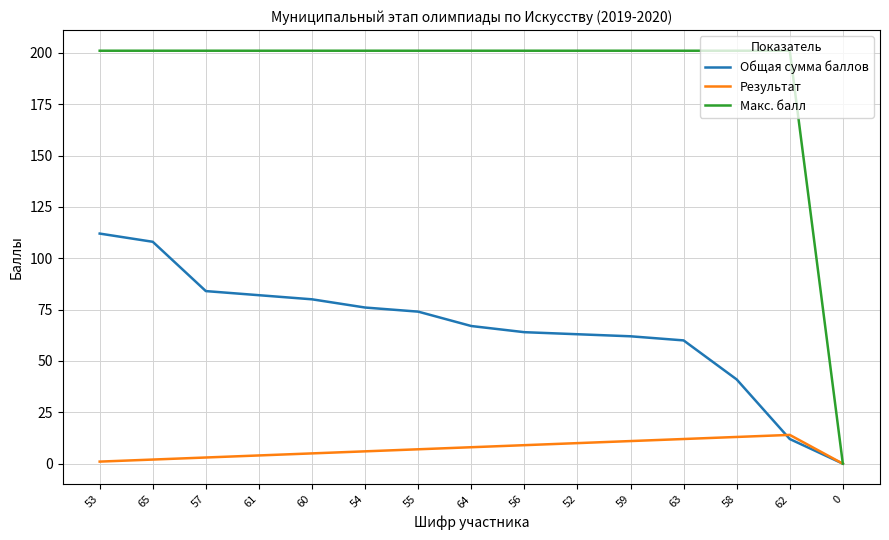

What is the sum of the Общая сумма баллов values at 63 and 57?

144